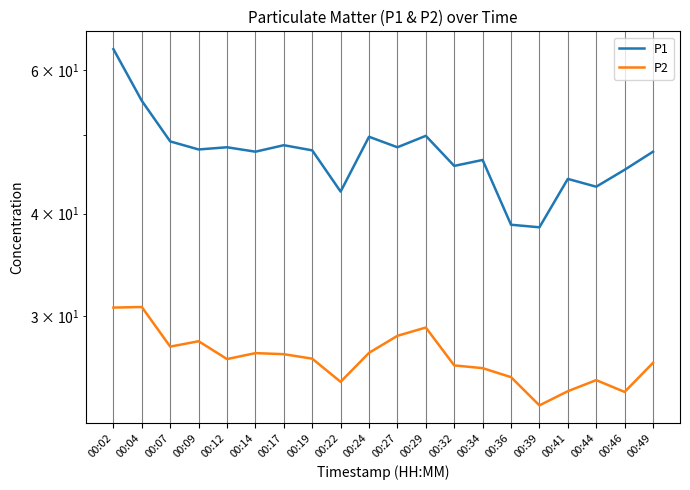

Reading left to right, what are all the values shown in this chart?

P1: 63.6	55.0	49.0	48.0	48.2	47.6	48.5	47.8	42.6	49.7	48.2	49.8	45.8	46.5	38.8	38.5	44.1	43.2	45.3	47.6
P2: 30.7	30.8	27.5	27.9	26.6	27.0	26.9	26.6	24.9	27.0	28.4	29.0	26.1	25.9	25.2	23.3	24.2	25.0	24.2	26.3